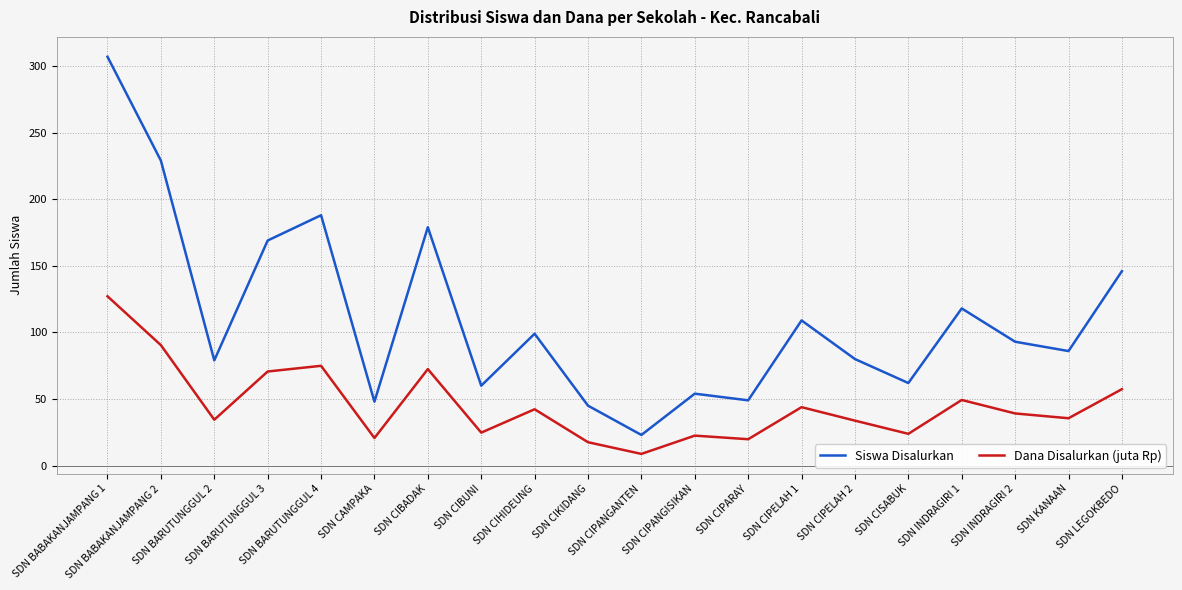

True or false: Dana Disalurkan (juta Rp) and Siswa Disalurkan intersect in this chart.

False